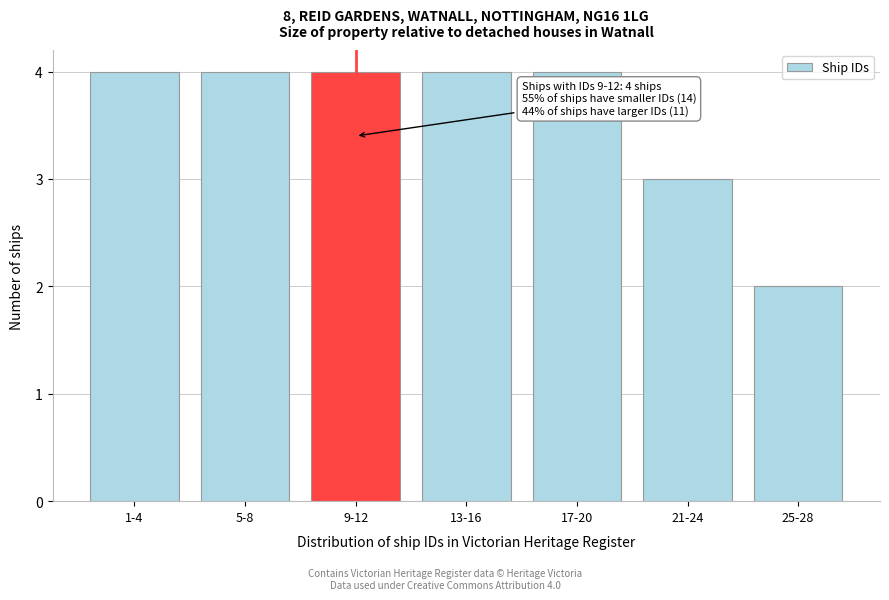

Reading left to right, transcribe all the data shown in this chart.

1-4=4	5-8=4	9-12=4	13-16=4	17-20=4	21-24=3	25-28=2